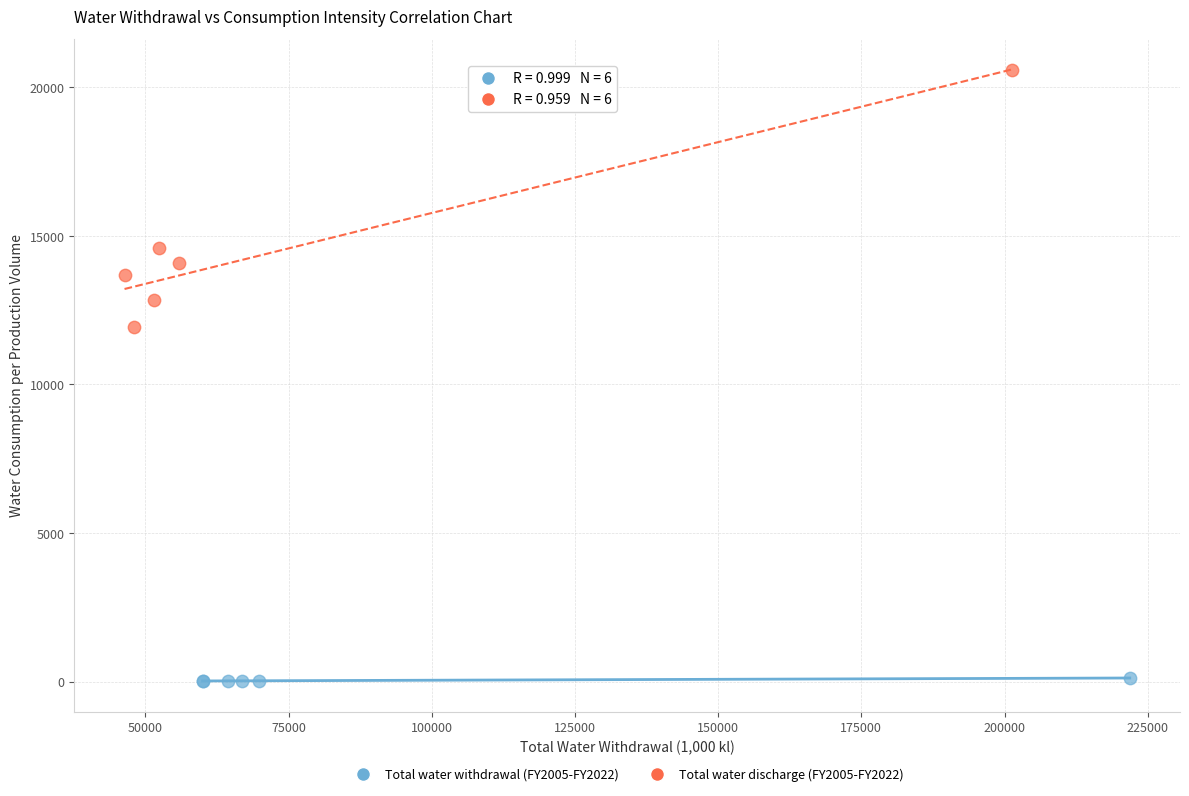

Which series has the largest Y range (max minus min)?

Total water discharge (FY2005-FY2022)